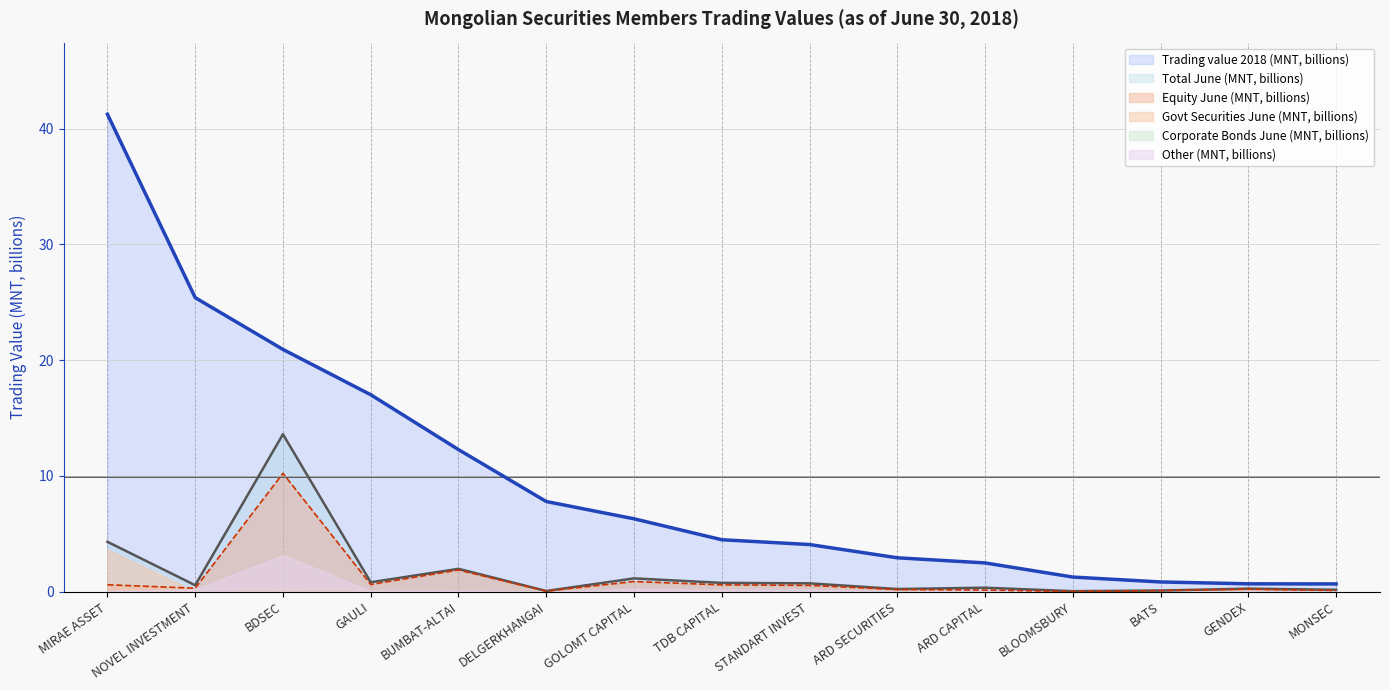

What position from the right is GAULI?

12